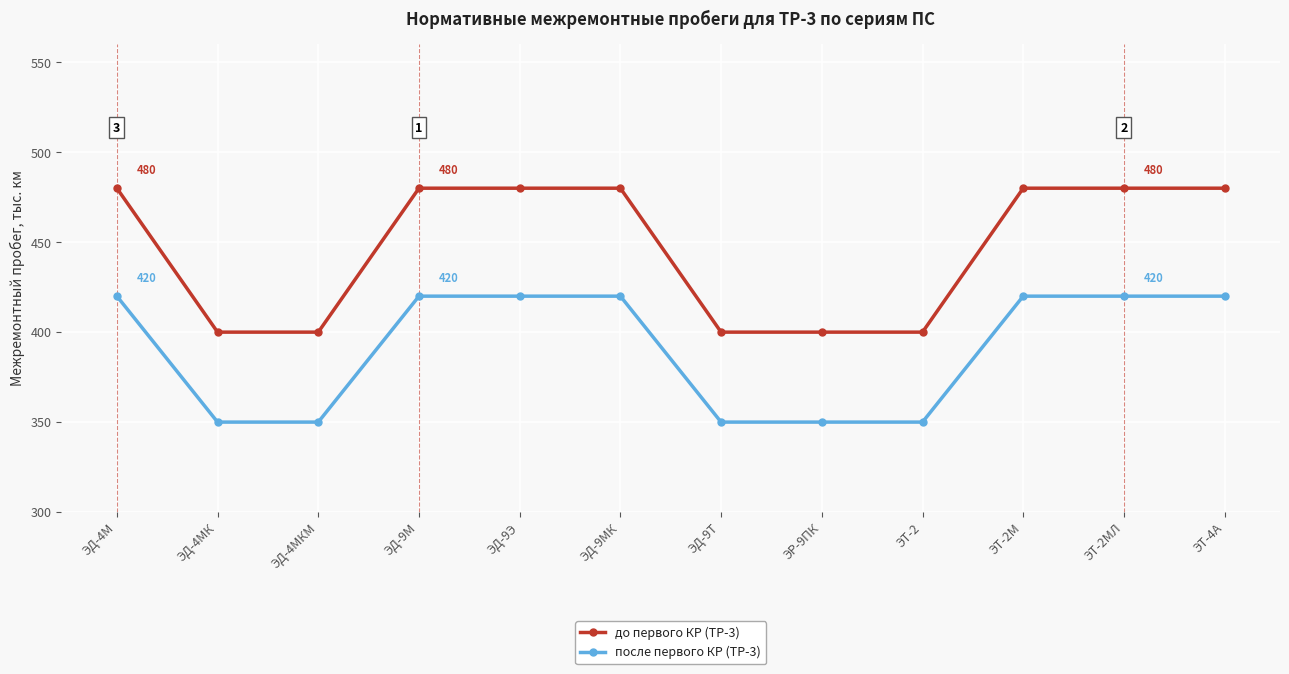

Which series has the largest total across all categories?

до первого КР (ТР-3)